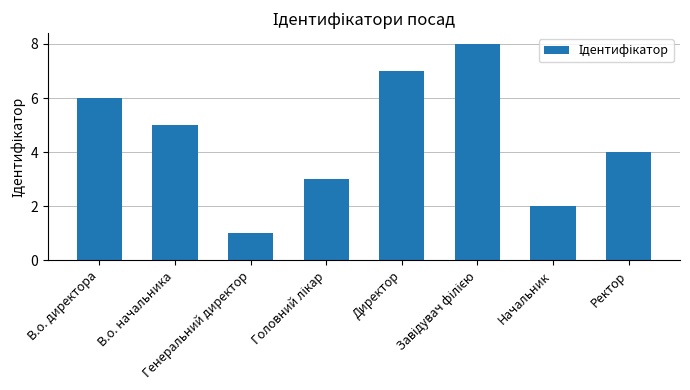

What is the maximum value shown in the chart?

8